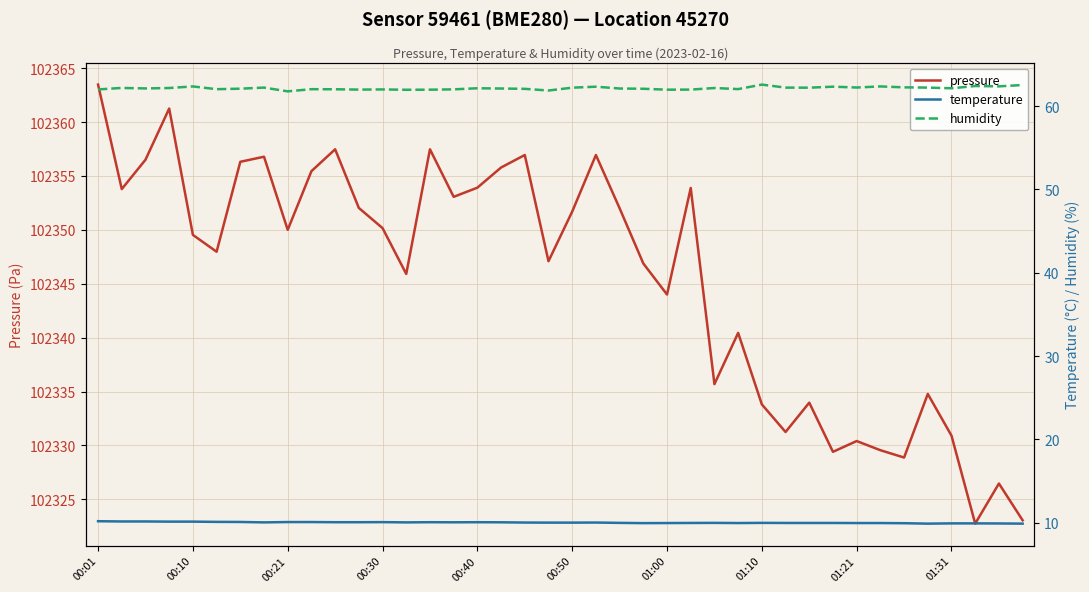

How many data points in pressure are above 102350?

19